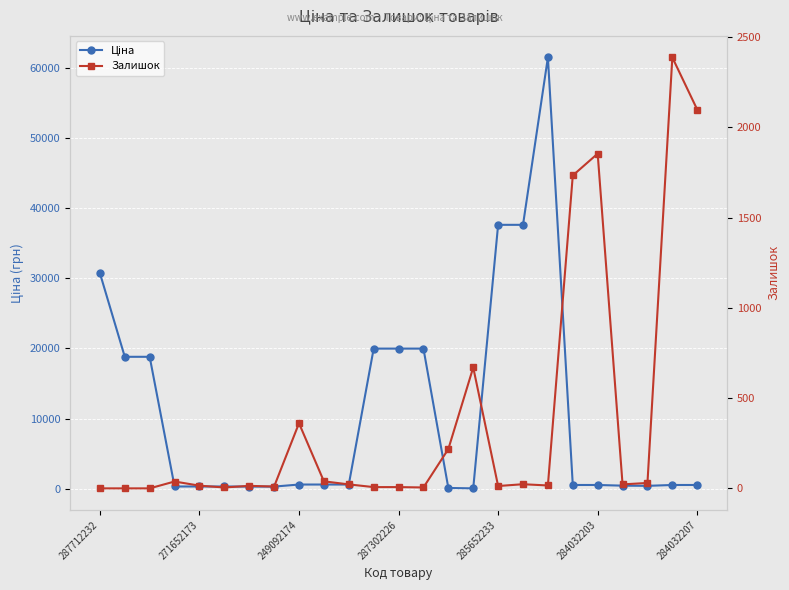

Rank the series by their maximum value, from lowest to highest.

Залишок, Ціна